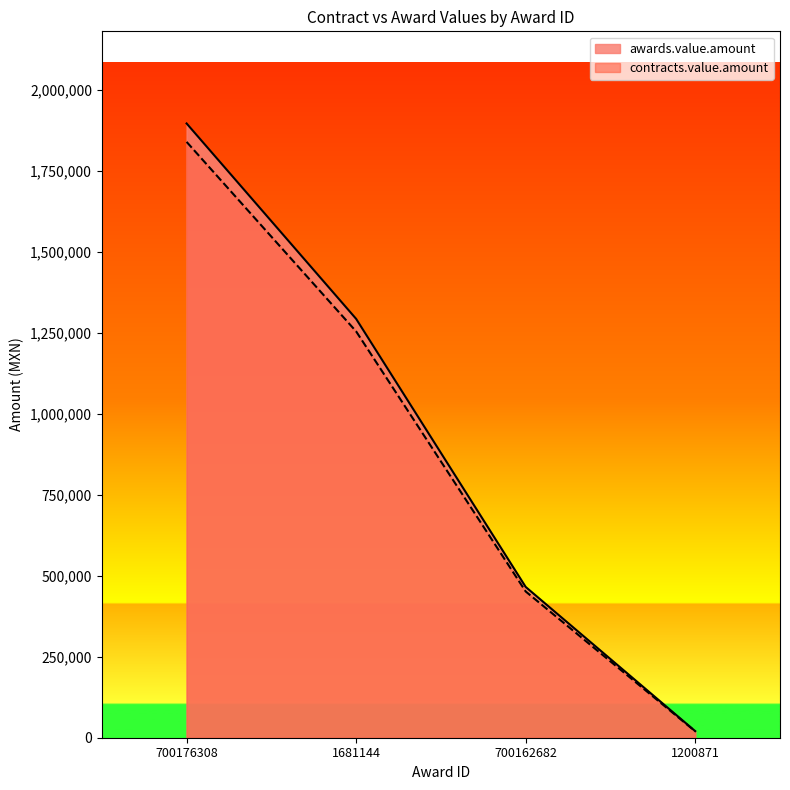

Which series has the largest range (max minus min)?

awards.value.amount